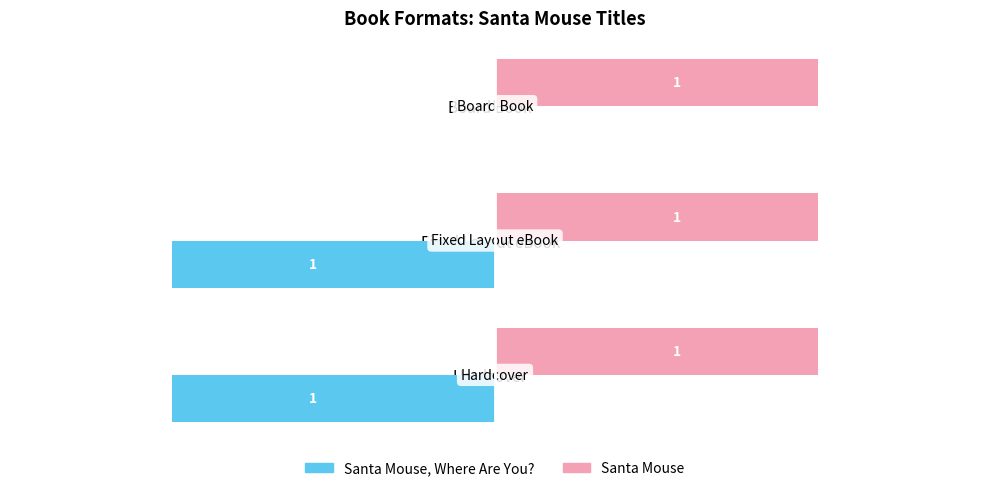

Which series has the largest total across all categories?

Santa Mouse